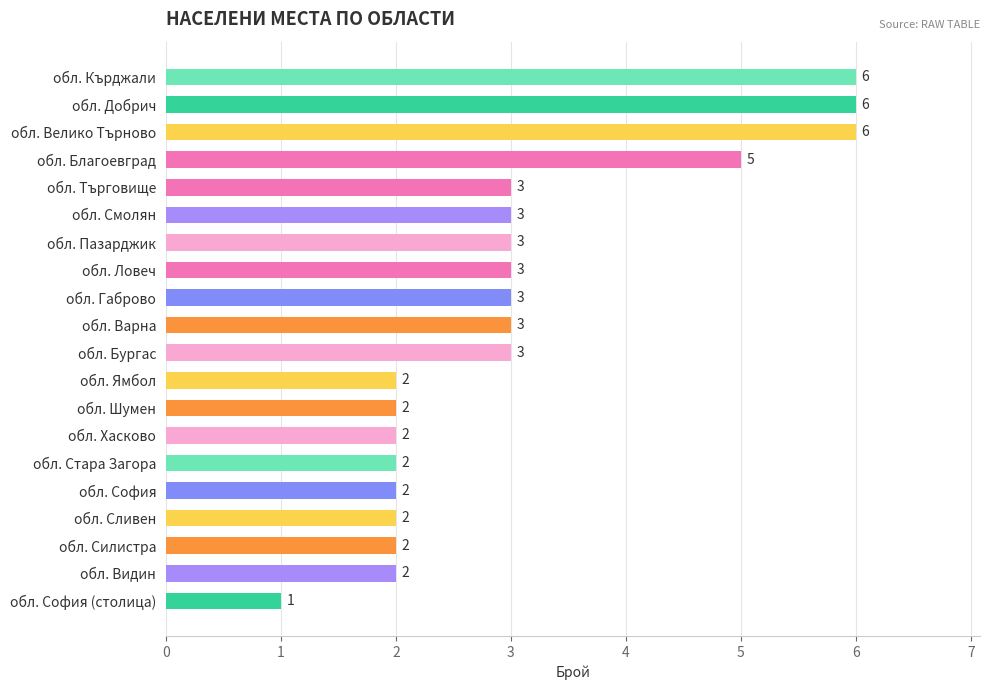

The value at обл. Хасково is 2. True or false?

True